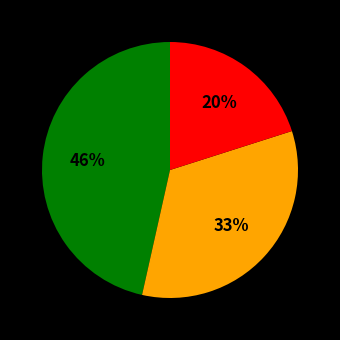

Is there any slice that represents more than half of the pie?

No